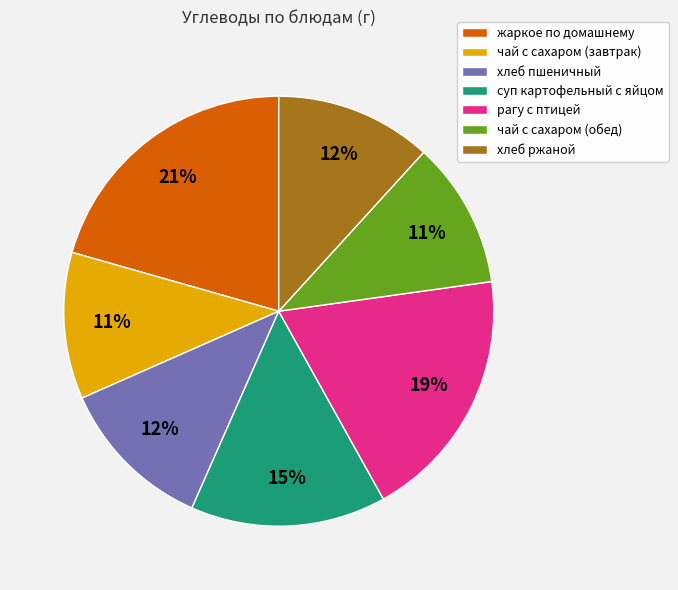

Which has a higher value, суп картофельный с яйцом or чай с сахаром (завтрак)?

суп картофельный с яйцом